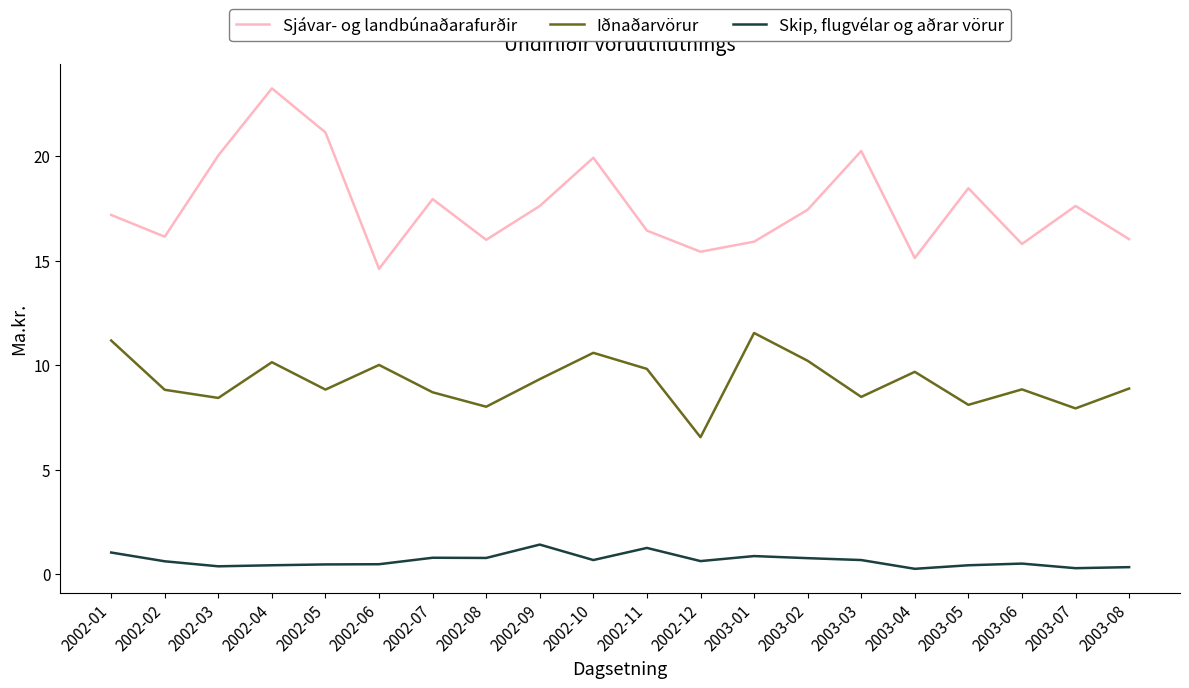

In Iðnaðarvörur, how many points are lower than both neighbors (excluding endpoints)?

7